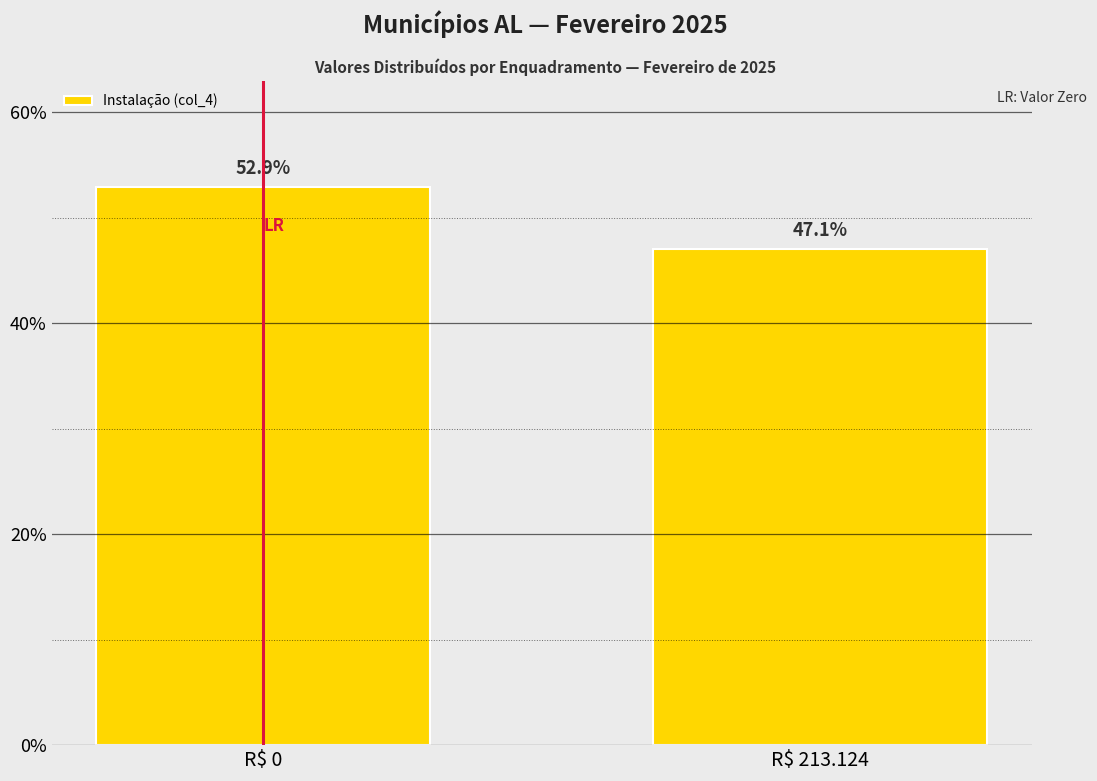

Reading left to right, list all the values displayed in this chart.

52.9	47.1